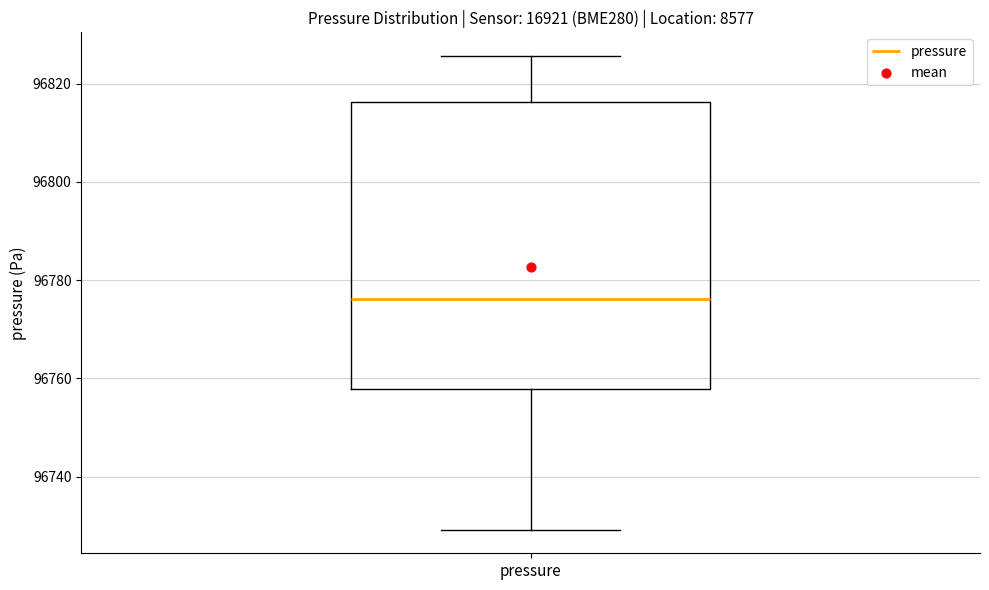

Where does the lower whisker of the box for pressure end on the y-axis? The values are not printed on the chart, so give them approximately, as read against the axis.

96730